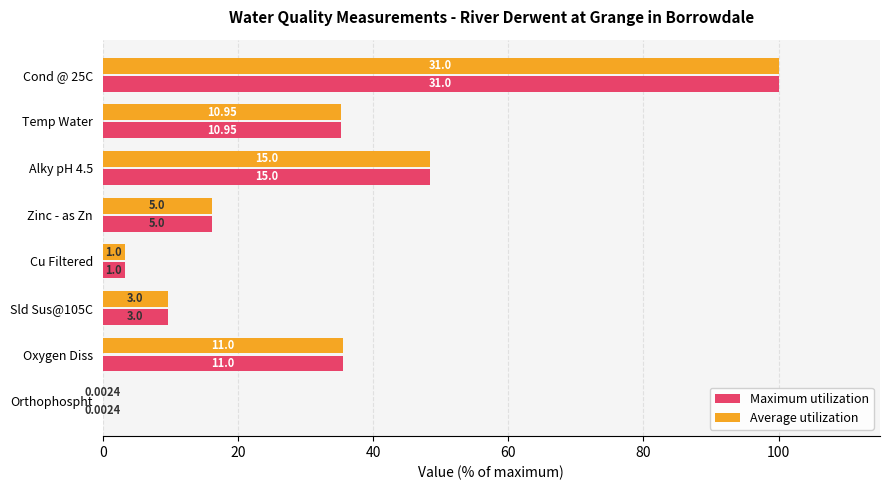

What are all the series names shown in the legend?

Maximum utilization, Average utilization